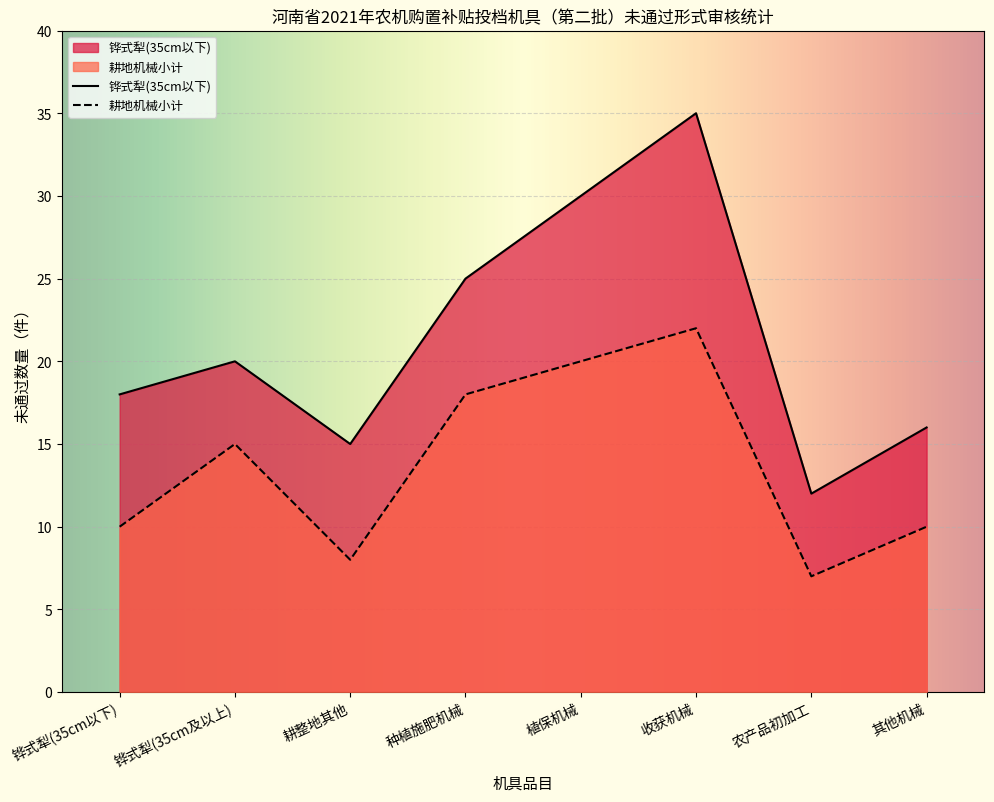

Which category has the lowest value in the 铧式犁(35cm以下) series?

农产品初加工